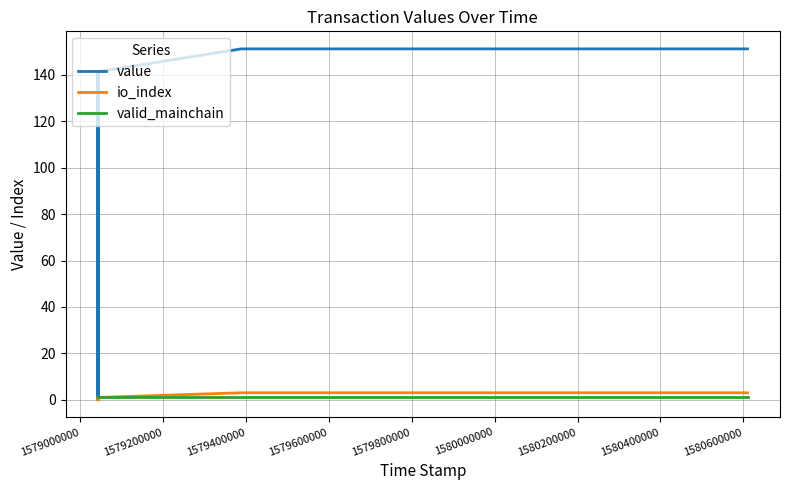

How many io_index values are between 0 and 3?

6